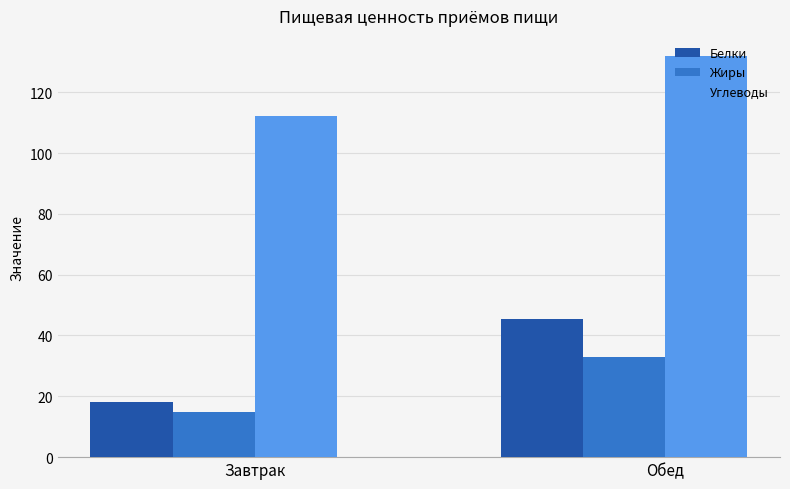

How many series are shown in this chart?

3